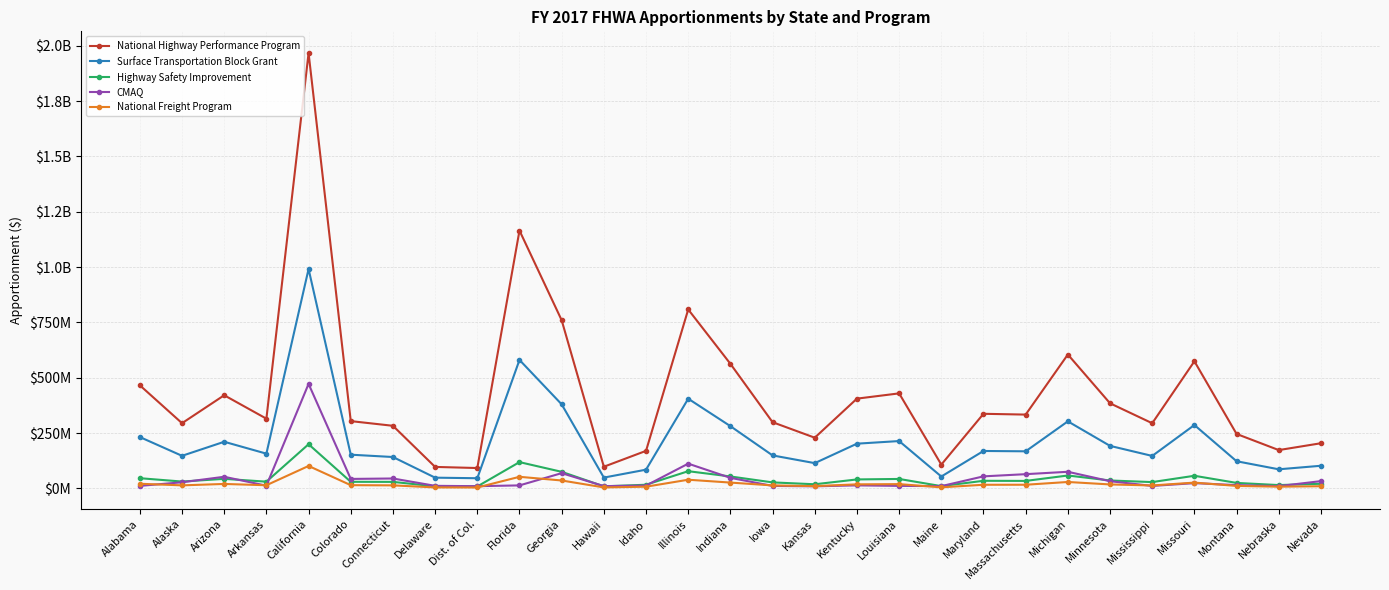

What are all the series names shown in the legend?

National Highway Performance Program, Surface Transportation Block Grant, Highway Safety Improvement, CMAQ, National Freight Program